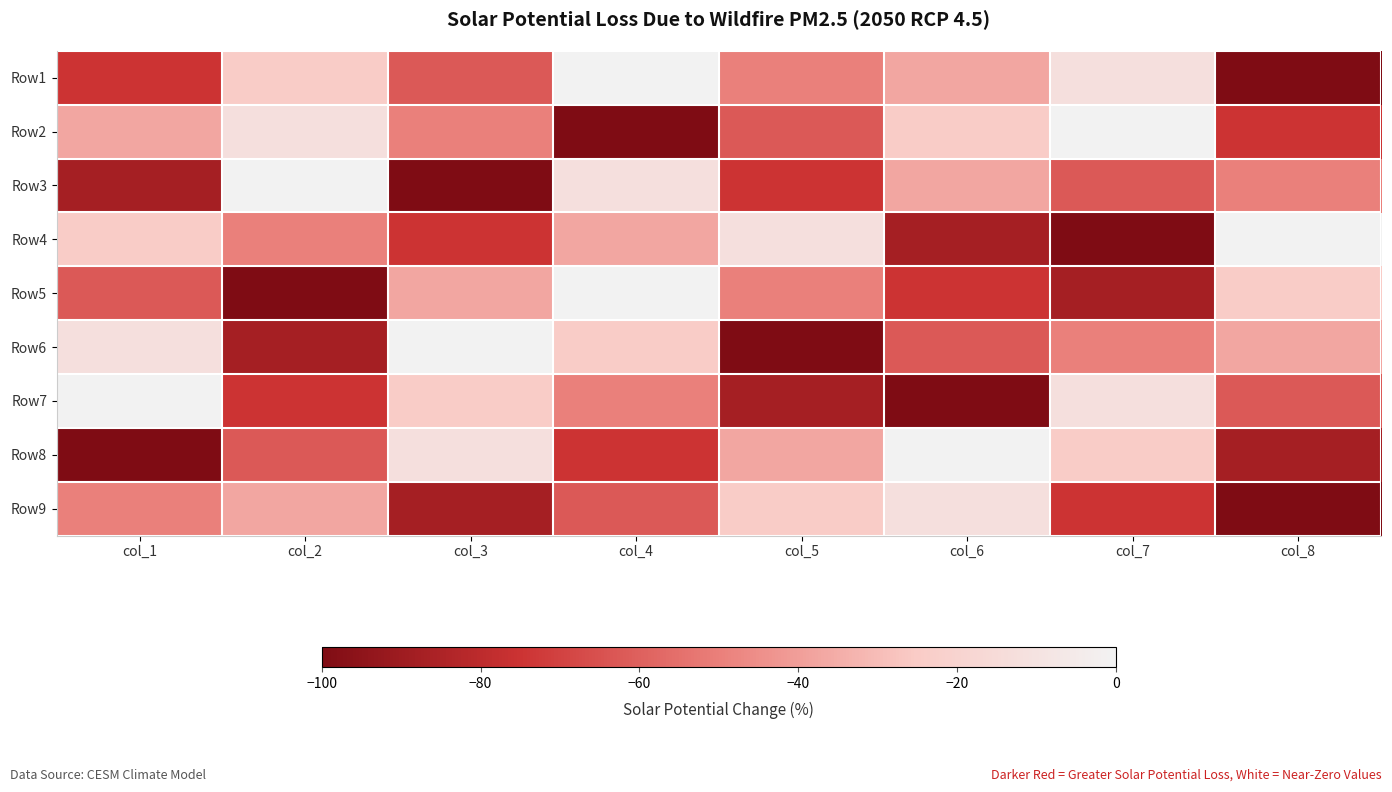

At which category is the sum across all series the highest?

col_4